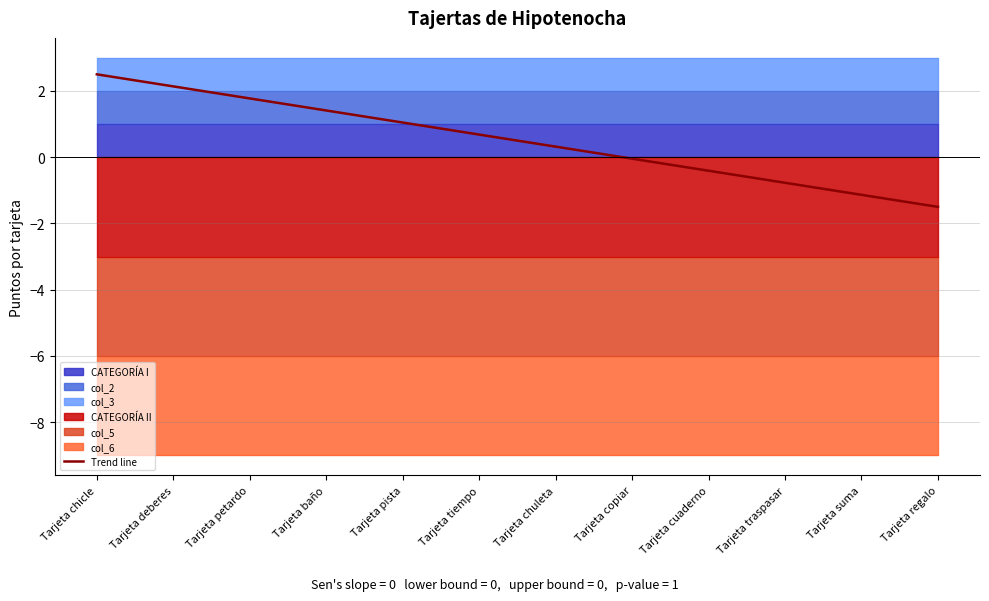

Does the chart have visible grid lines?

Yes